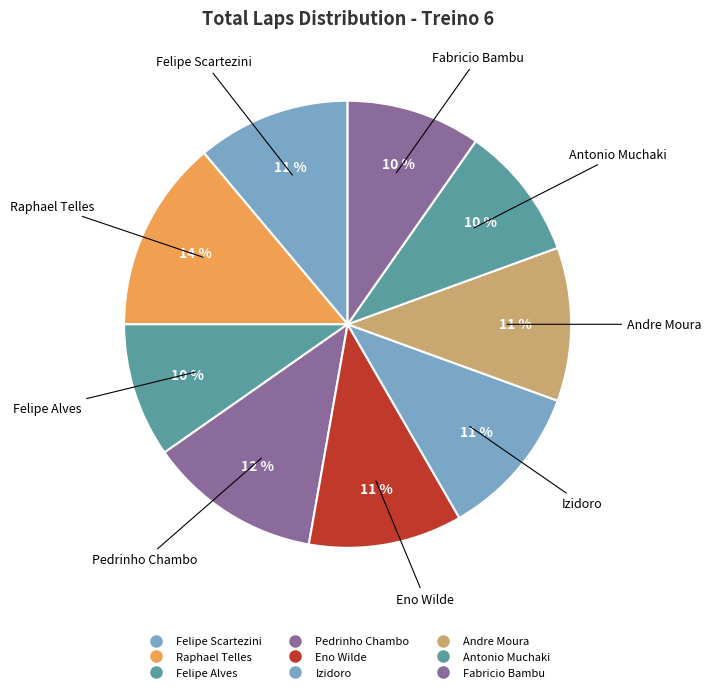

To the nearest percent, what portion does Fabricio Bambu represent?

10%